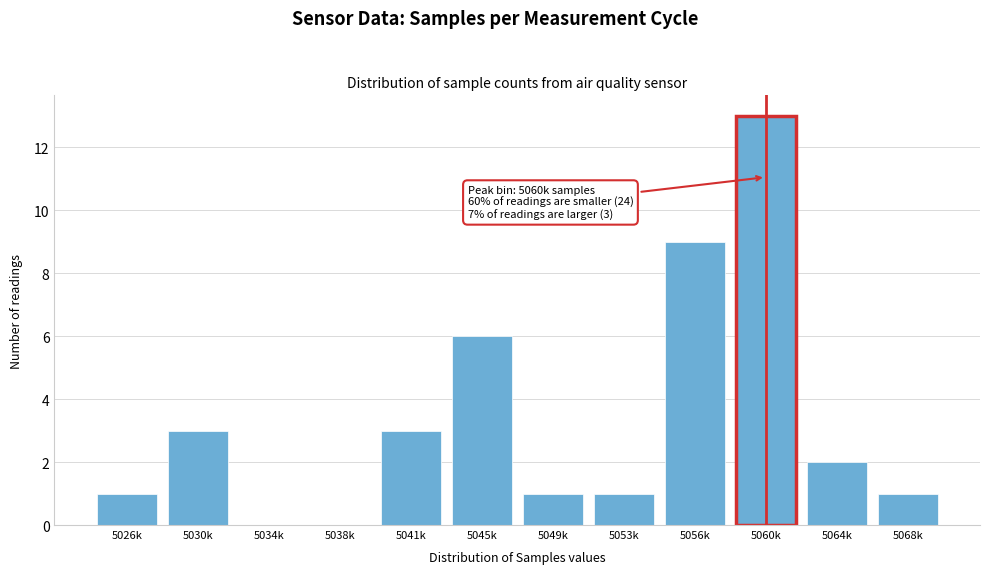

Reading left to right, list all the values displayed in this chart.

5026k=1	5030k=3	5034k=0	5038k=0	5041k=3	5045k=6	5049k=1	5053k=1	5056k=9	5060k=13	5064k=2	5068k=1